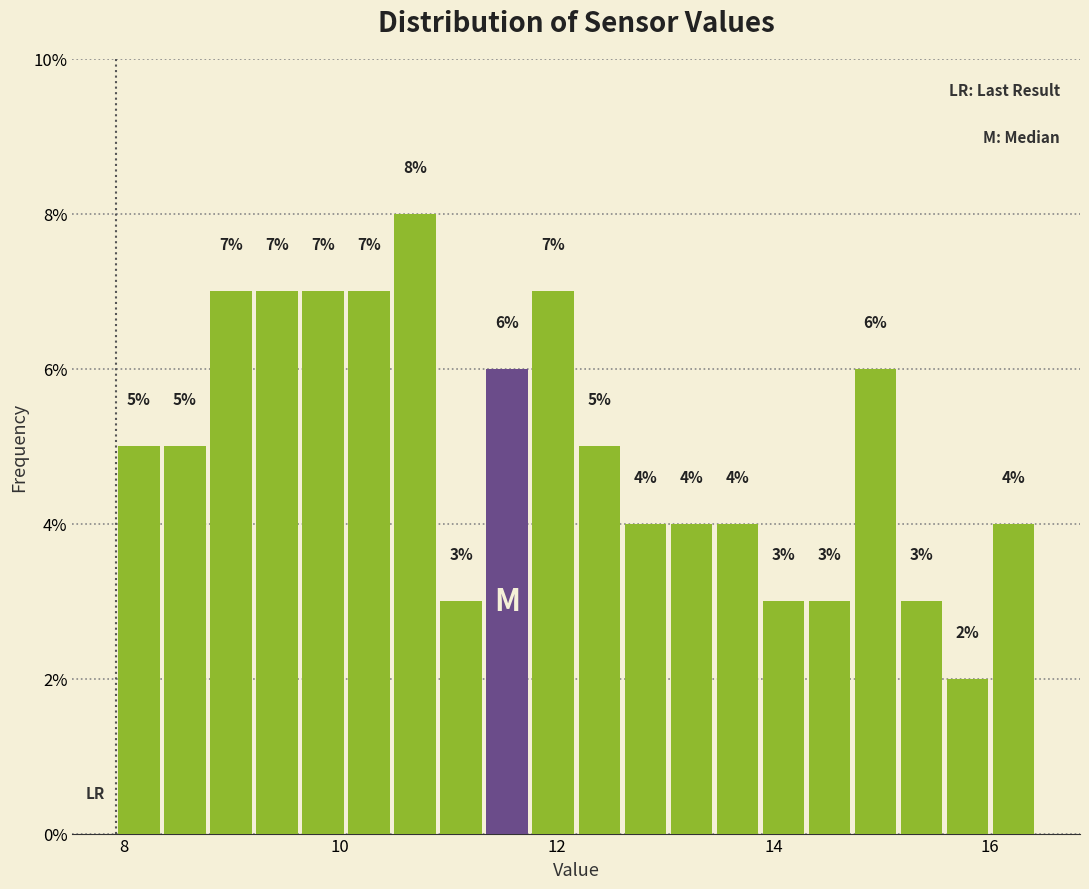

Read against the x-axis, roughly where is the centre of the tallest bar?

10.6